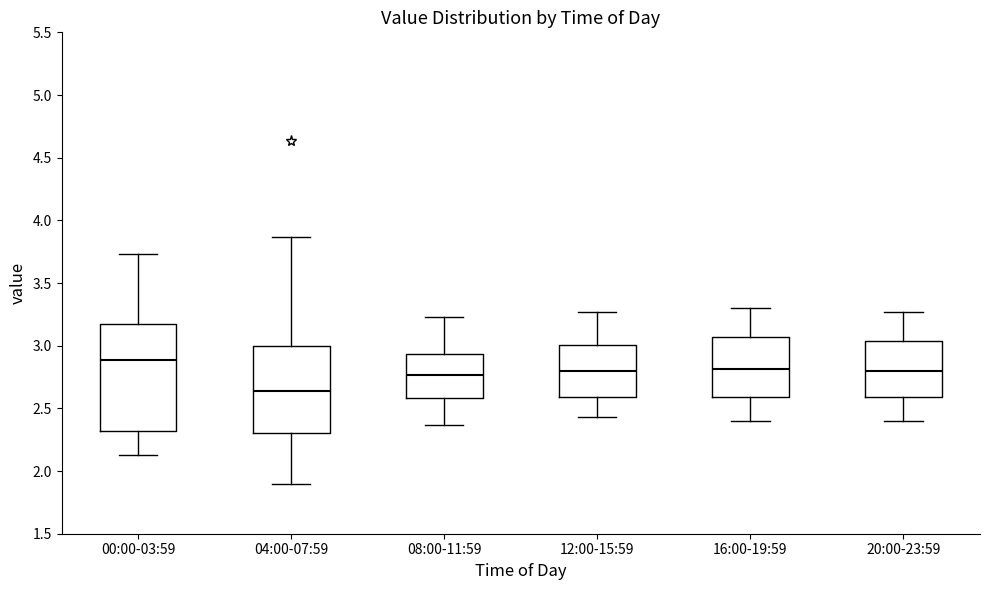

Reading left to right, read every box against the y-axis: the position of its median line, the range the box covers, and the ends of its whiskers. The values are not printed on the chart, so give them approximately, as read against the axis.

00:00-03:59: median 2.90, box 2.30 to 3.15, whiskers 2.15 to 3.75
04:00-07:59: median 2.65, box 2.30 to 3.00, whiskers 1.90 to 3.85
08:00-11:59: median 2.75, box 2.60 to 2.95, whiskers 2.35 to 3.25
12:00-15:59: median 2.80, box 2.60 to 3.00, whiskers 2.45 to 3.25
16:00-19:59: median 2.80, box 2.60 to 3.05, whiskers 2.40 to 3.30
20:00-23:59: median 2.80, box 2.60 to 3.05, whiskers 2.40 to 3.25